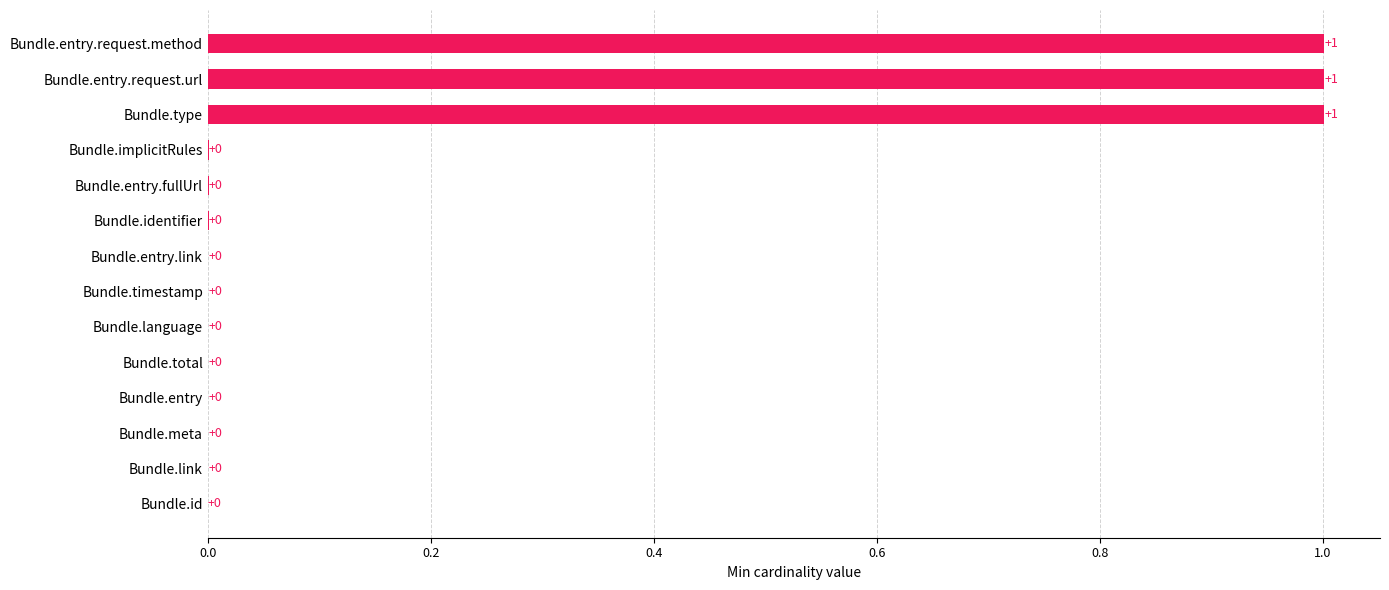

The chart shows a value of 0.0 at Bundle.total. True or false?

True